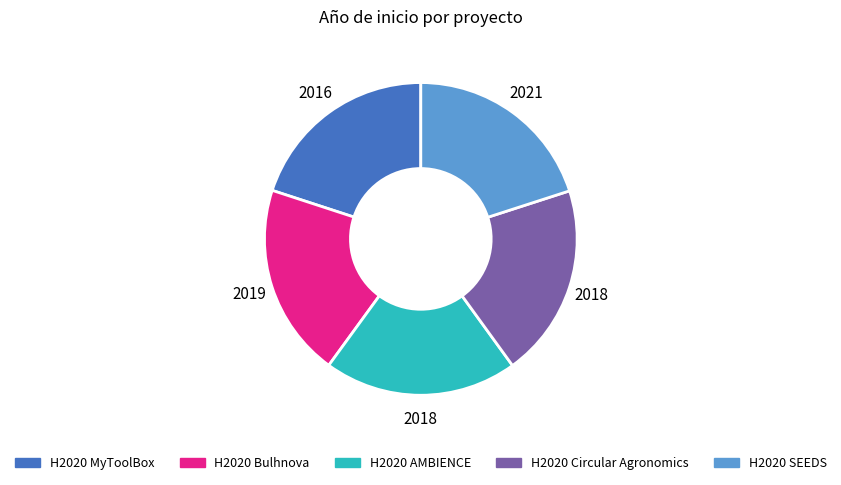

What is the ratio of the value at H2020 Bulhnova to the value at H2020 AMBIENCE?

1.0